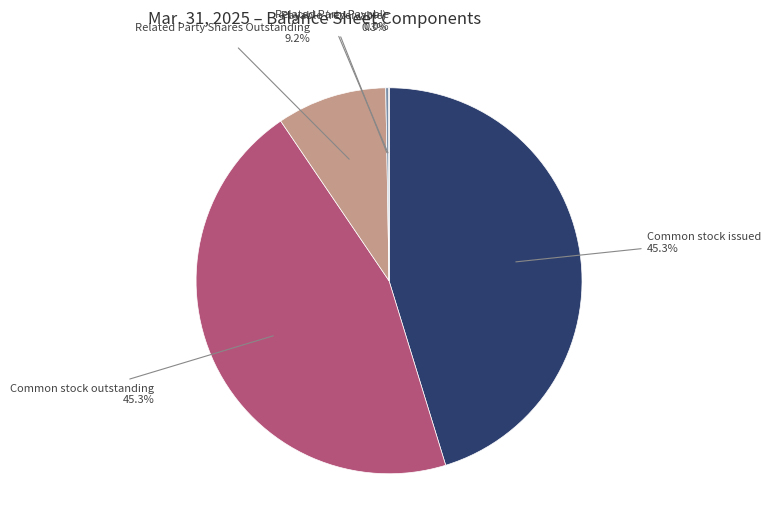

To the nearest percent, what is the difference between the largest and smallest slice percentages?

45%